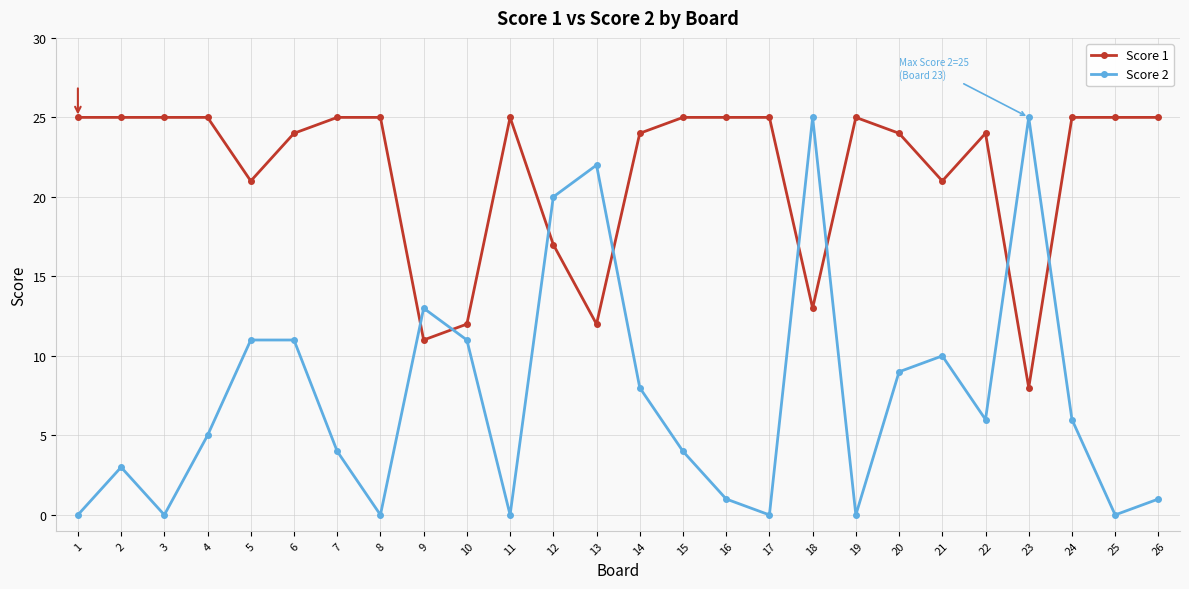

What is the value of the Score 1 point at the 7th from the left?

25